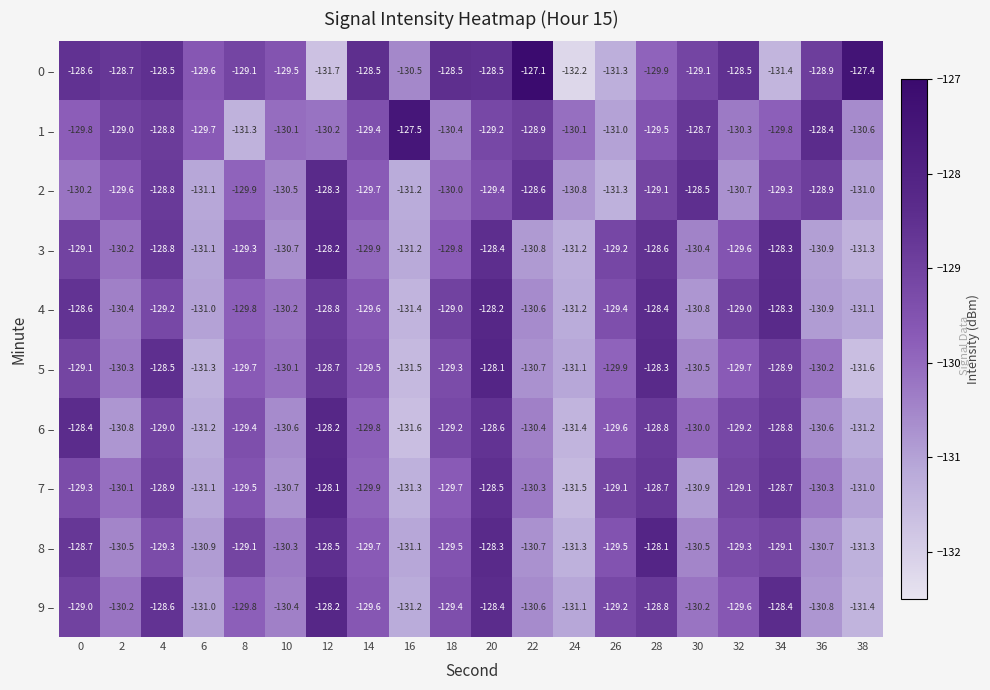

How many data points in 4 – are less than -129?

13